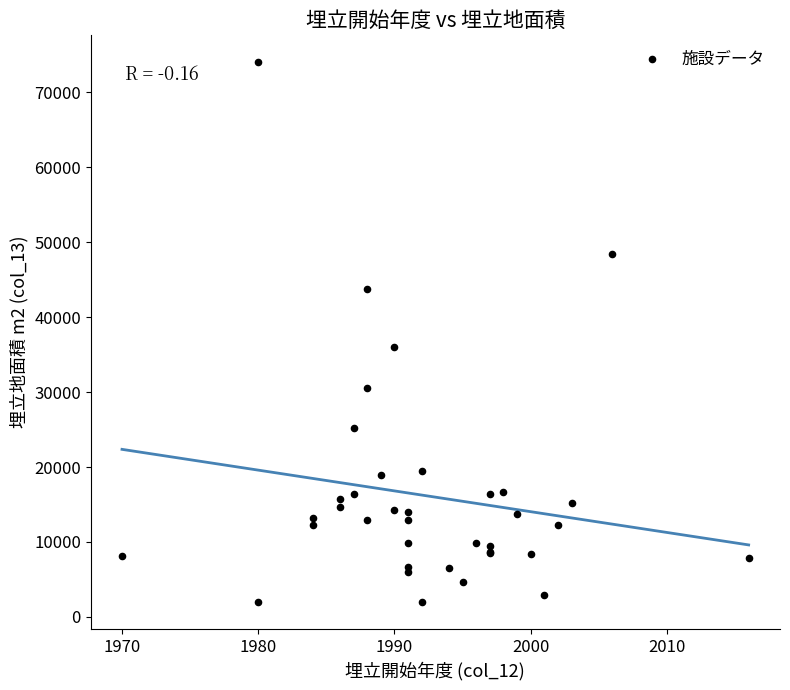

What Y value in the scatter plot is closest to 38000?

36000